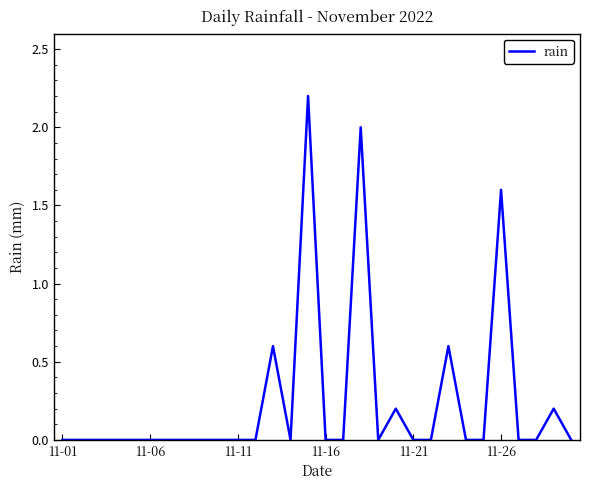

What is the difference between the second highest and minimum values?

2.0